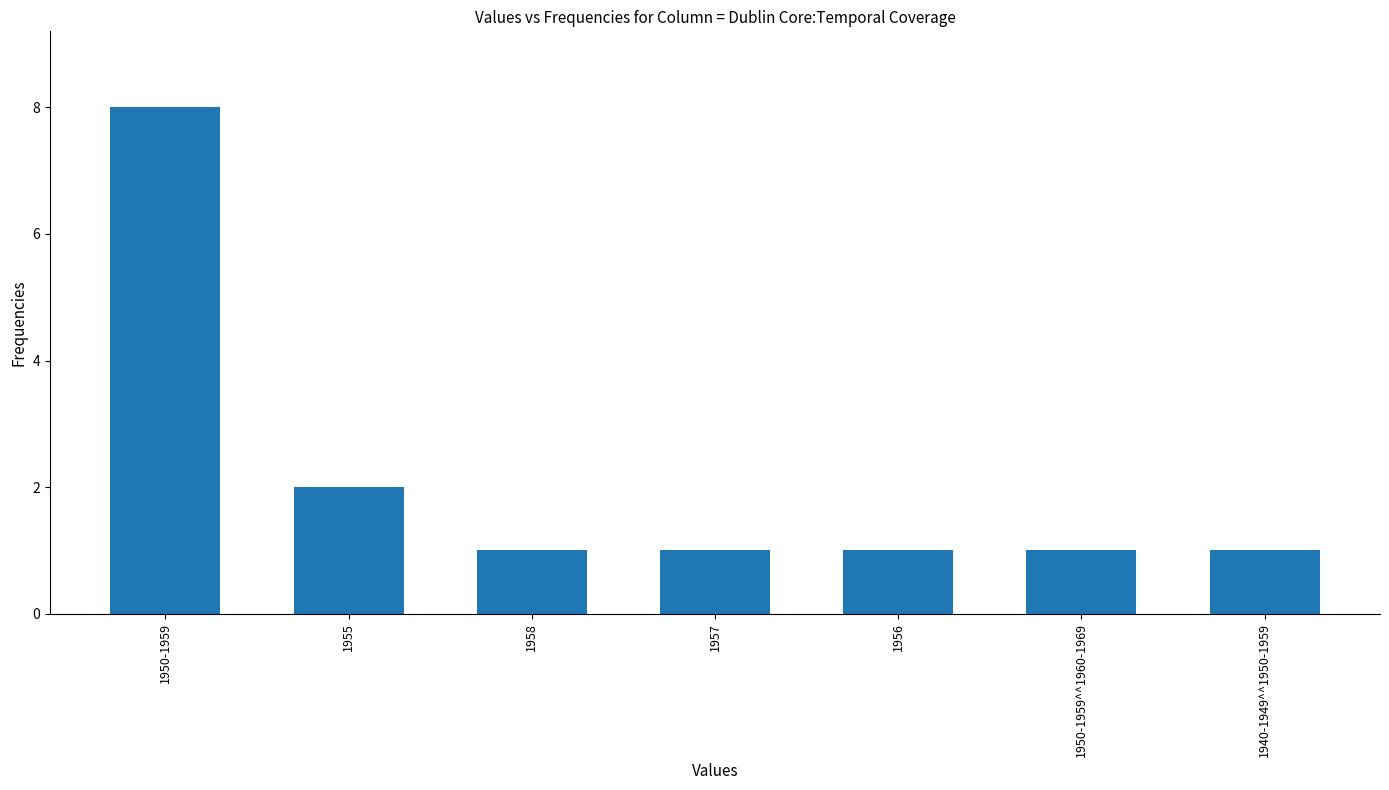

How many values are between 1 and 2?

6